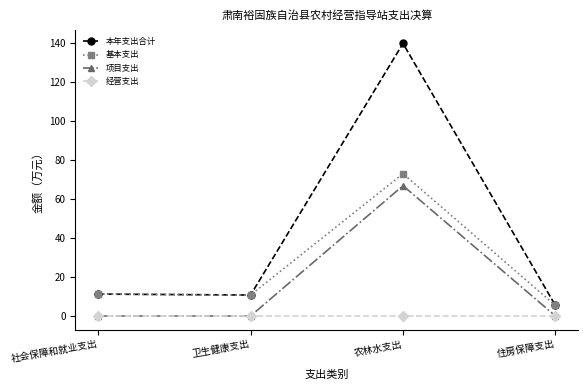

What is the maximum value for 项目支出?

66.8